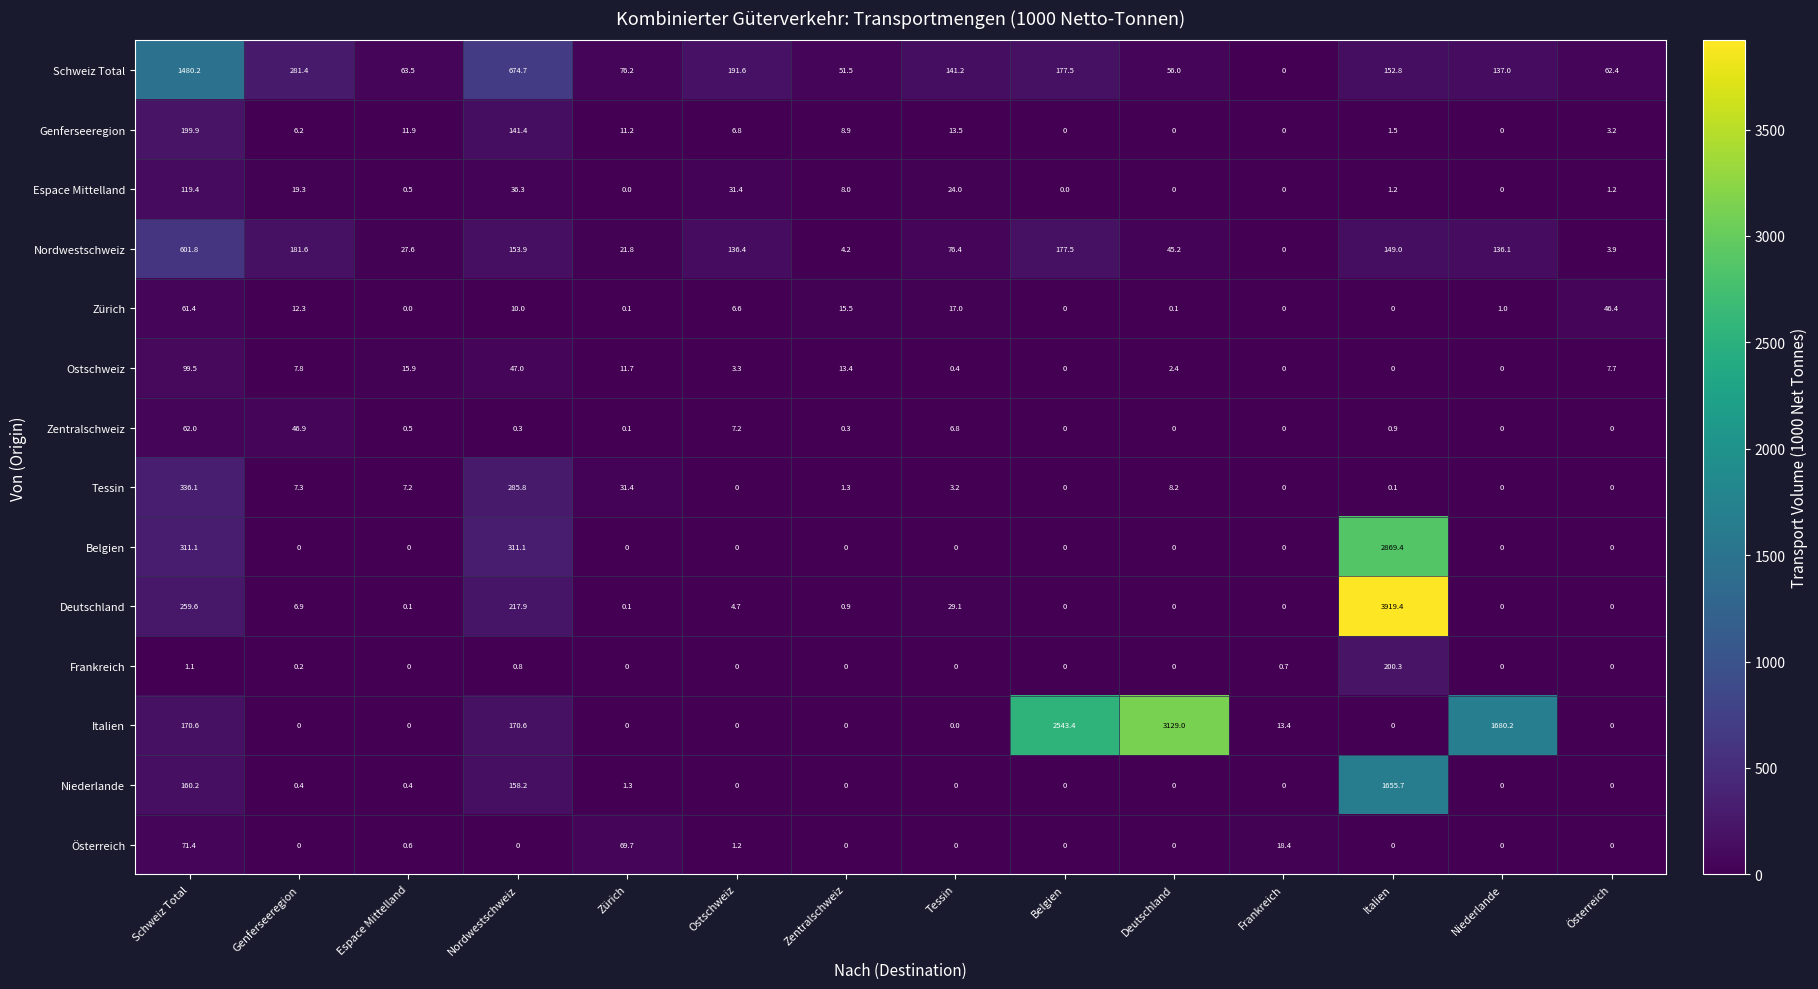

What is the difference between the Schweiz Total values at Ostschweiz and Tessin?

50.4